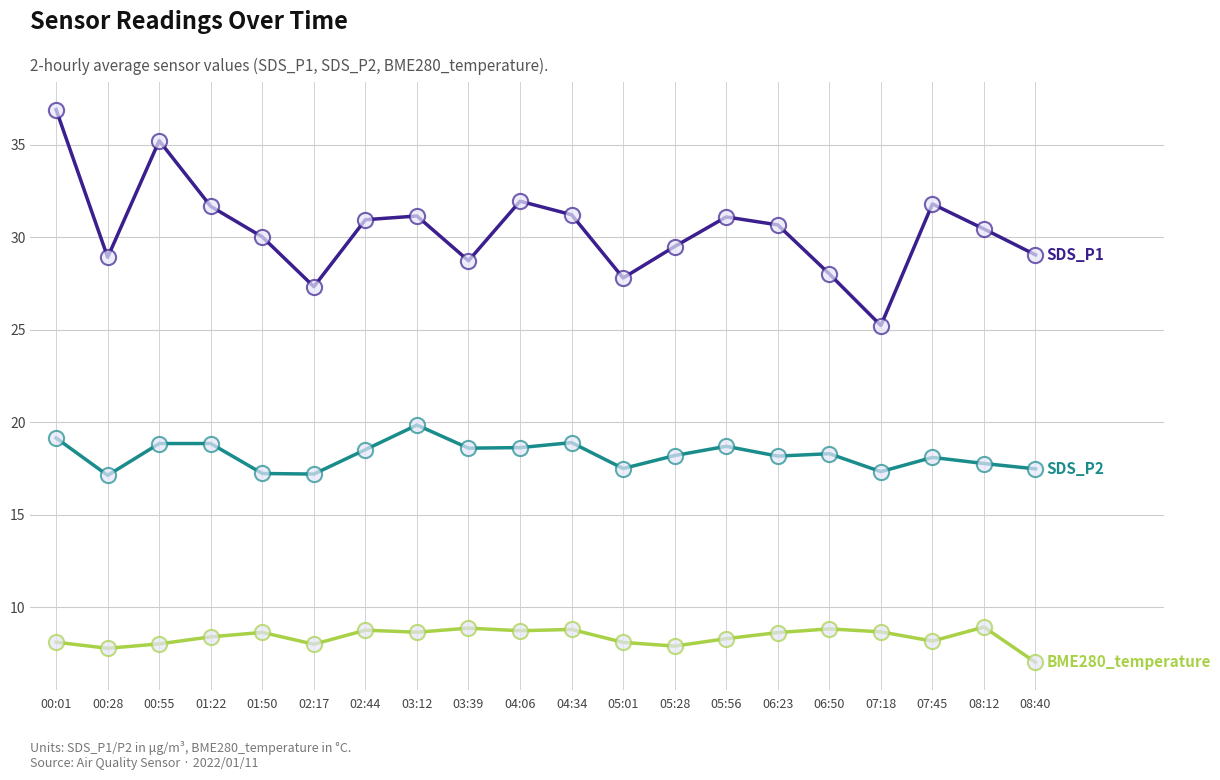

At which category is the sum across all series the highest?

00:01